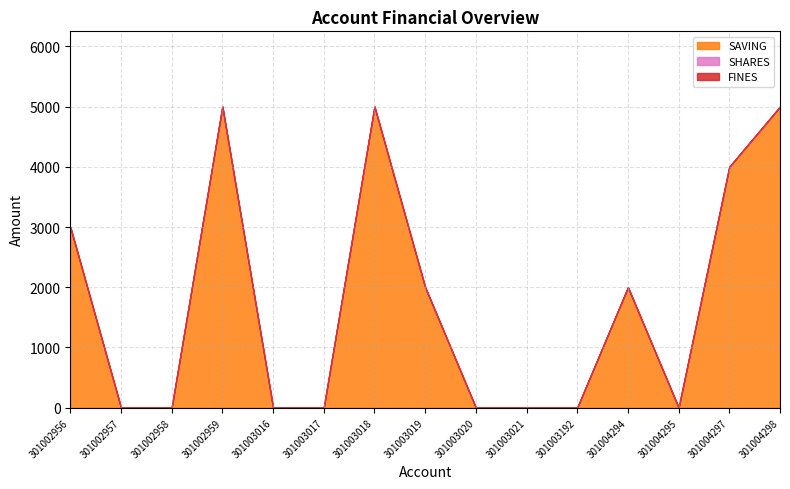

How many lines are shown in the chart?

3